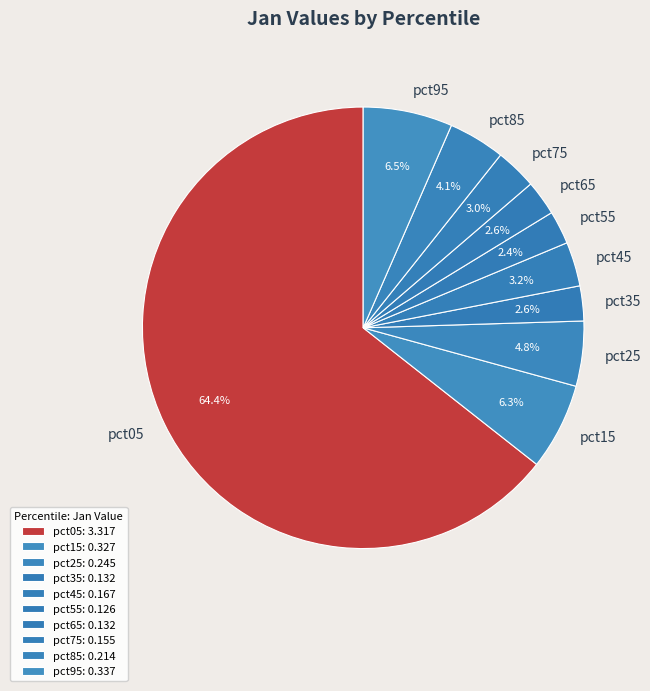

Is it true that pct45 is 11% of the pie?

False